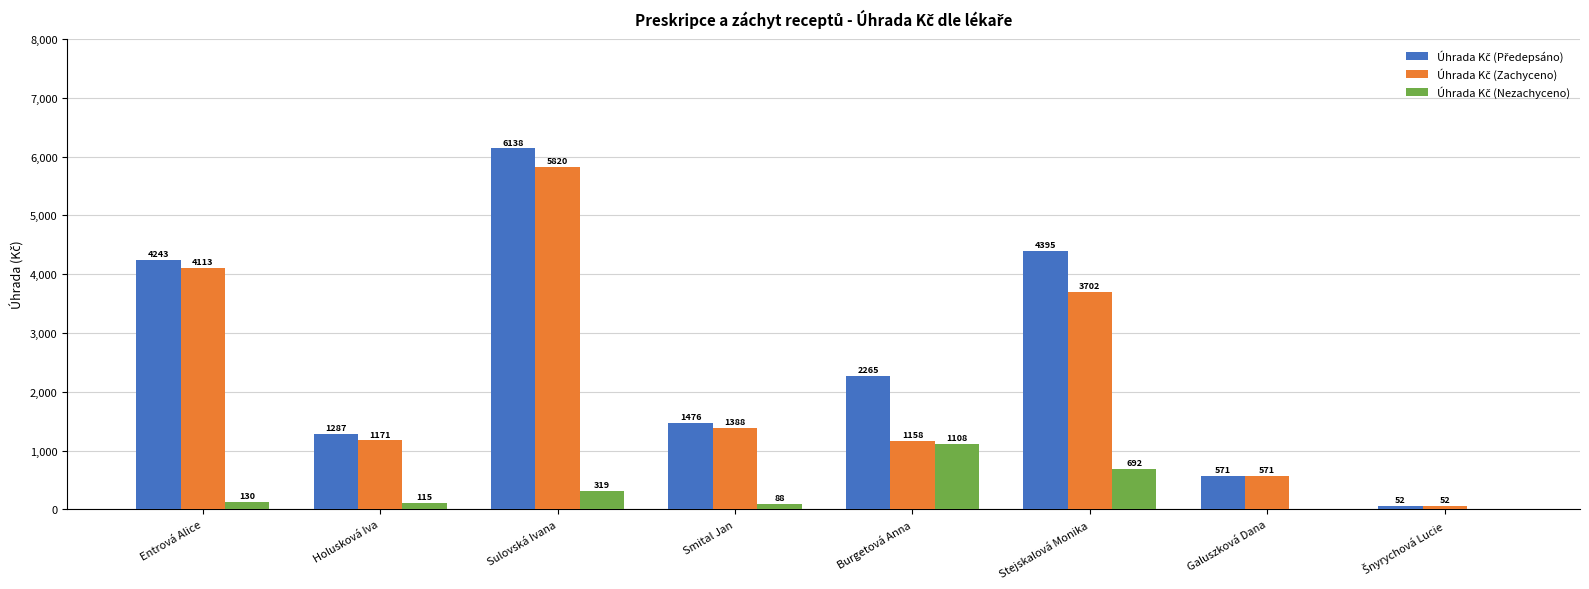

At which category is the sum across all series the highest?

Sulovská Ivana